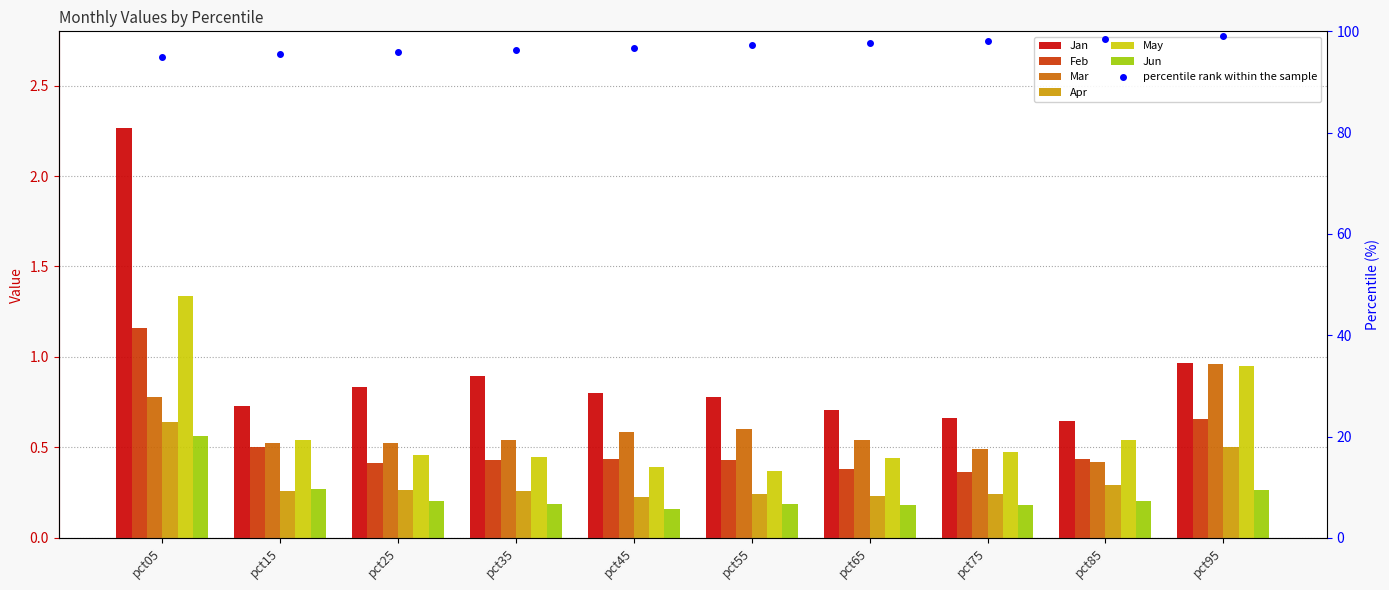

Which series has the largest total across all categories?

Jan